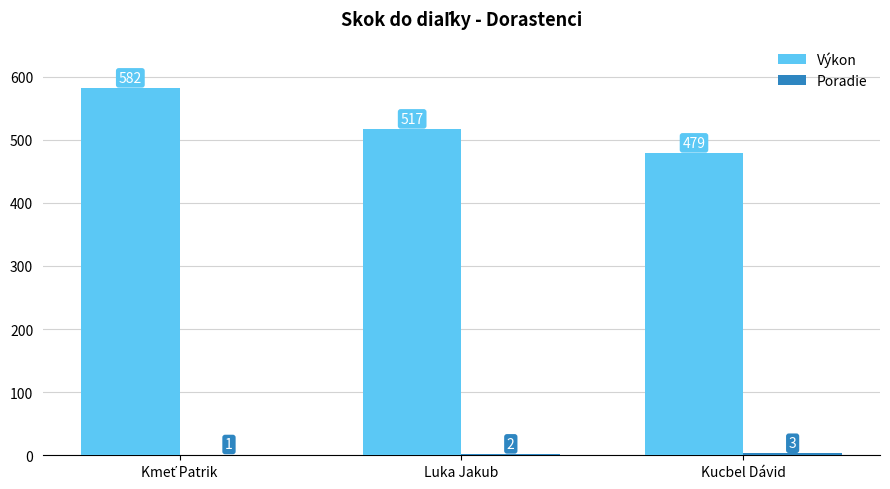

How many data points does each series have?

3